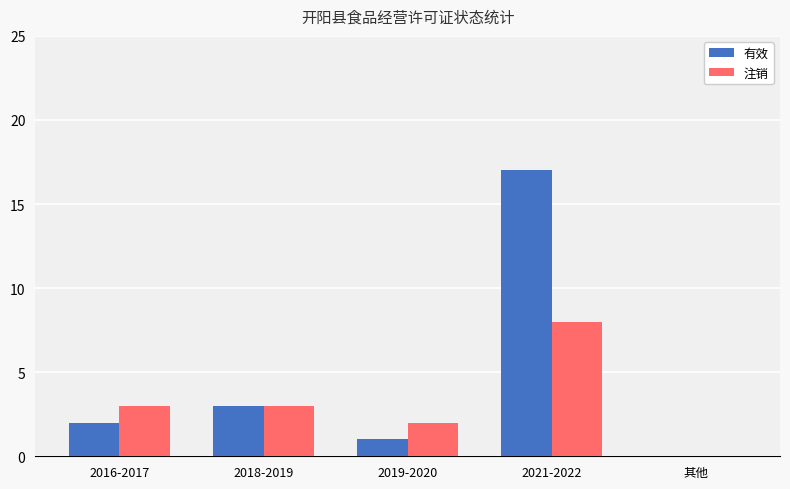

What is the difference between the 有效 values at 2016-2017 and 其他?

2